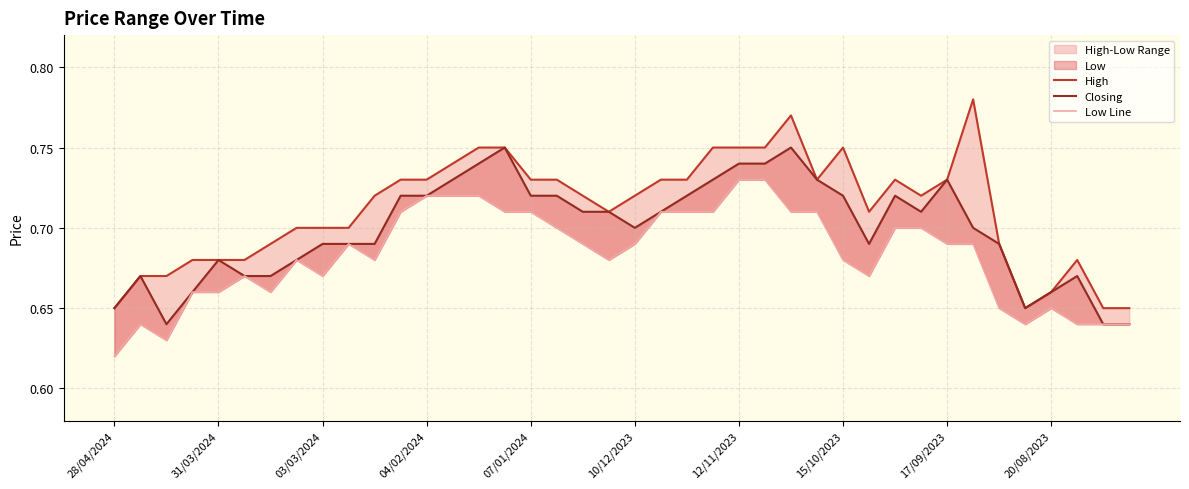

Which category has the highest value across all series?

33